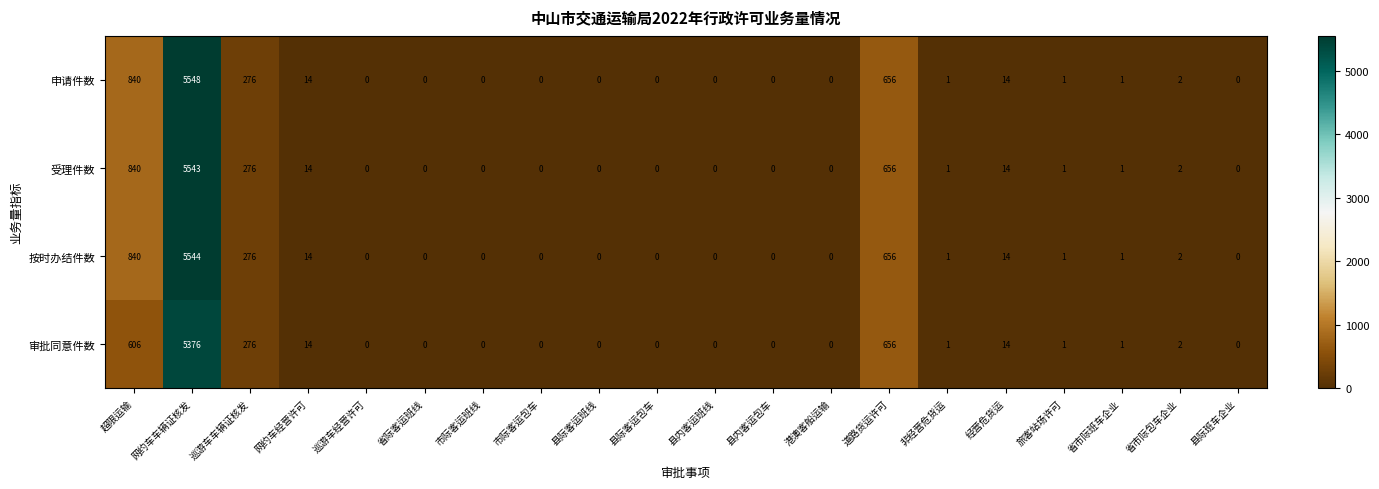

Which category has the highest value in the 审批同意件数 series?

网约车车辆证核发